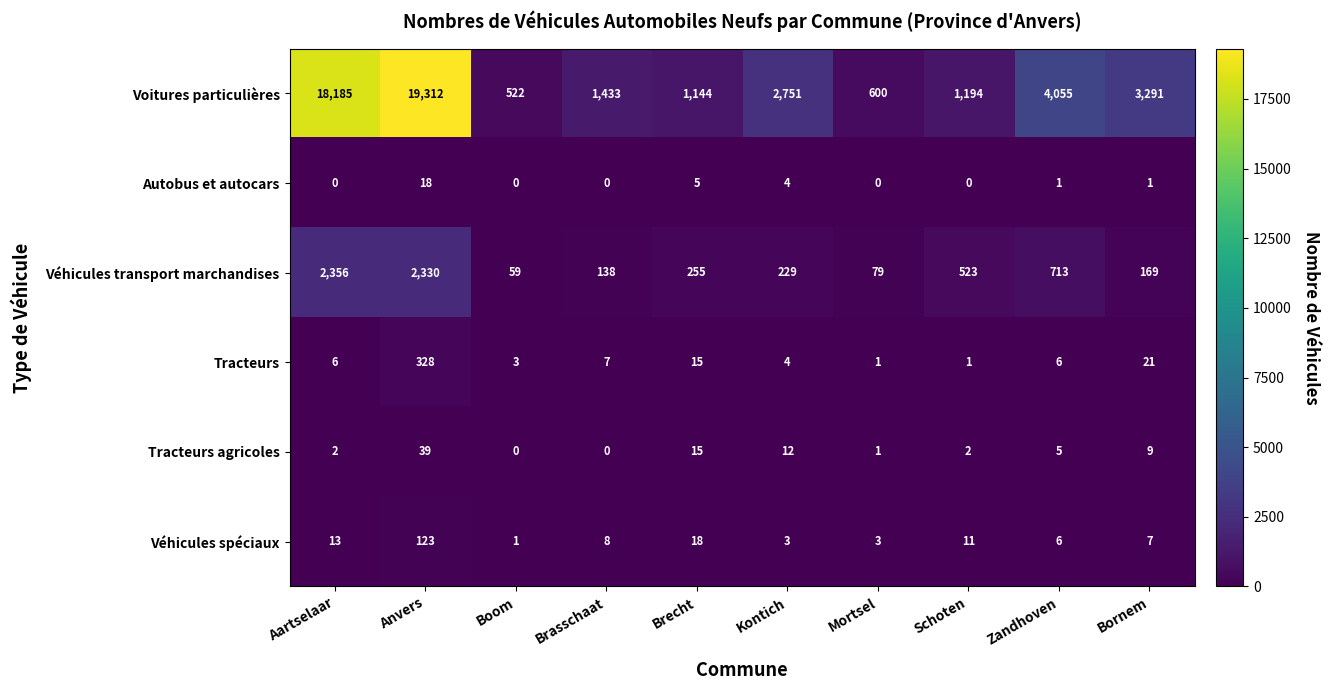

Which series has the largest range (max minus min)?

Voitures particulières